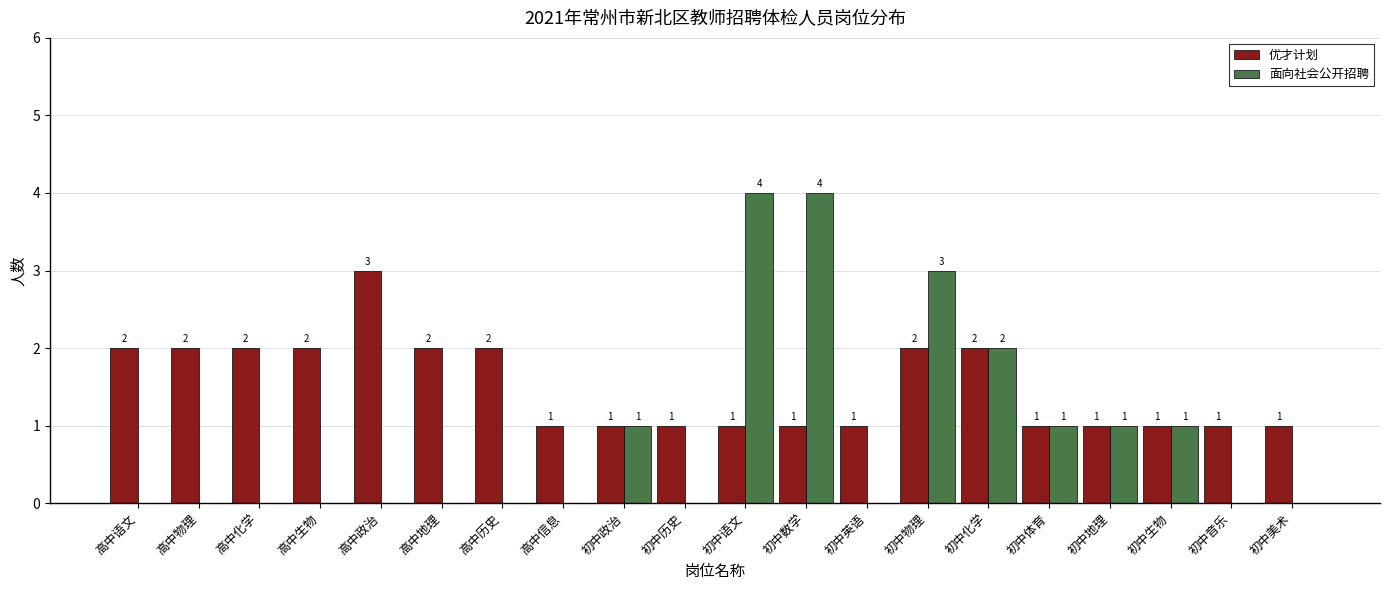

What is the maximum value for 优才计划?

3